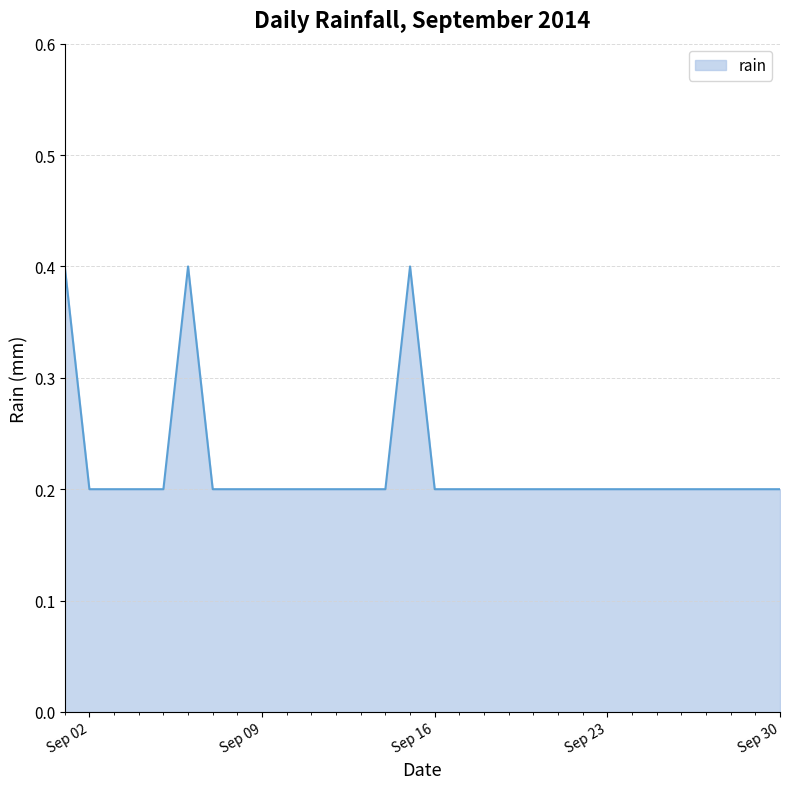

What is the greatest value displayed?

0.4